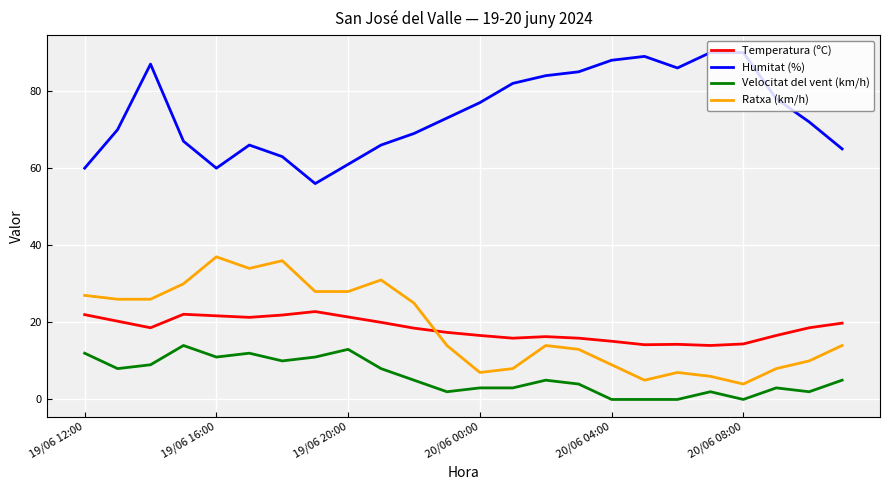

What is the maximum value shown in the chart?

90.0